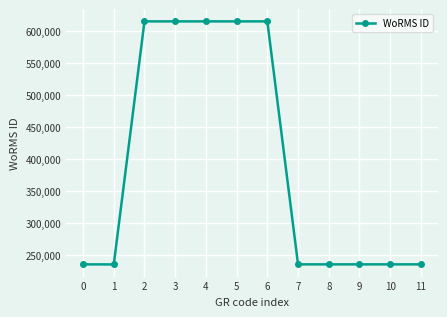

Does the chart have visible grid lines?

Yes